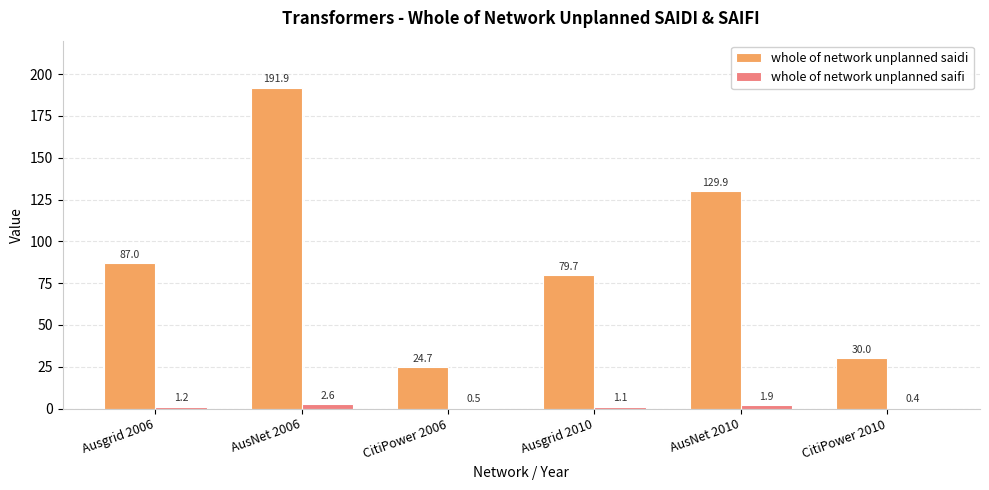

What value does the whole of network unplanned saifi series have at AusNet 2010?

1.9